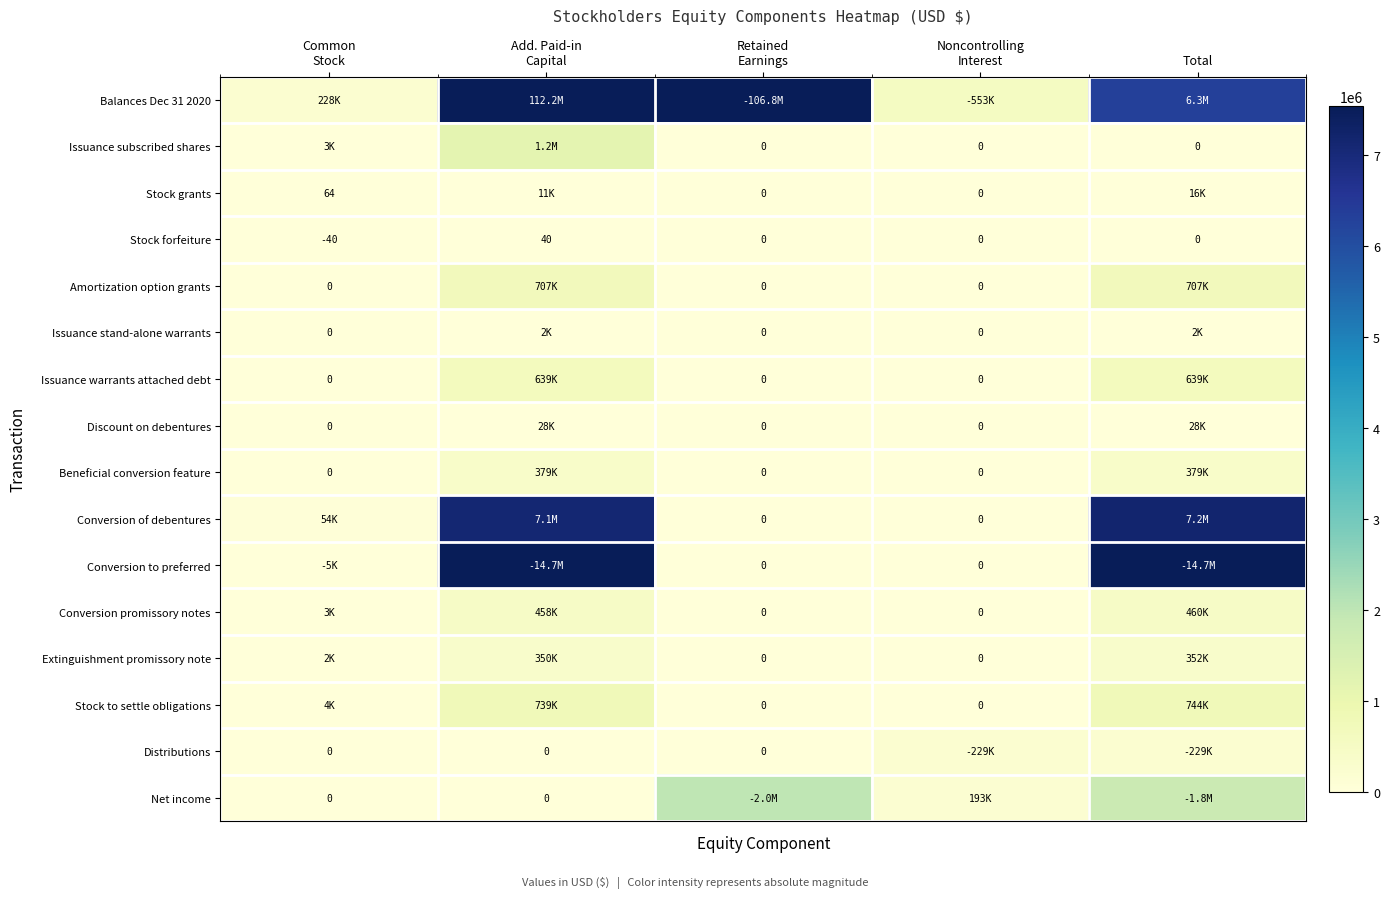

What is the difference between the maximum and minimum values in the Stock forfeiture series?

80